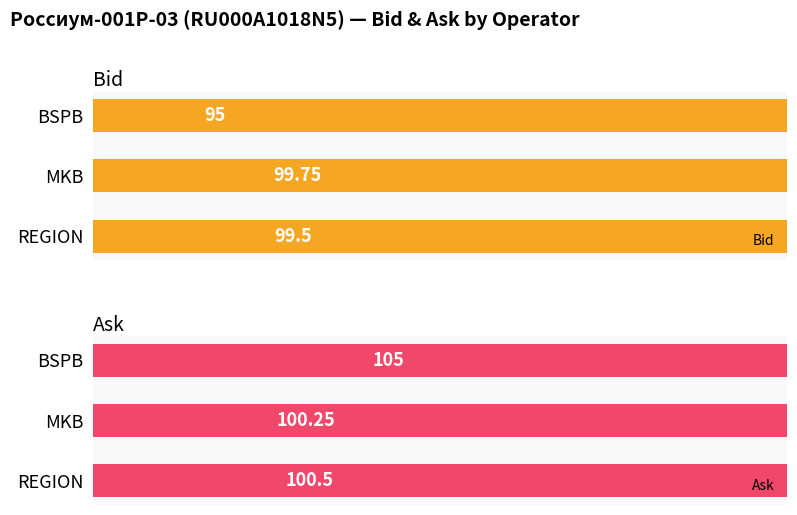

What is the minimum value shown in the chart?

95.0